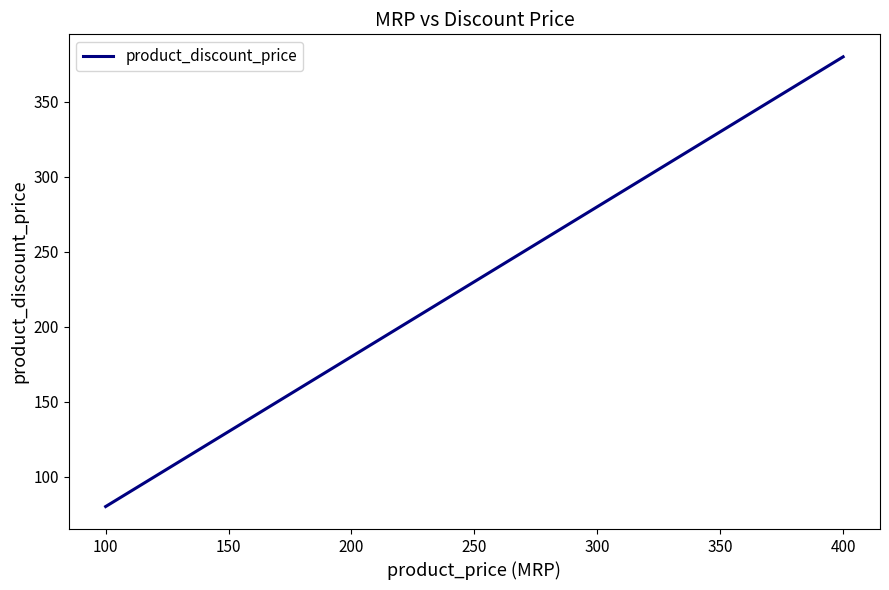

What is the sum of the values at 300 and 200?

460